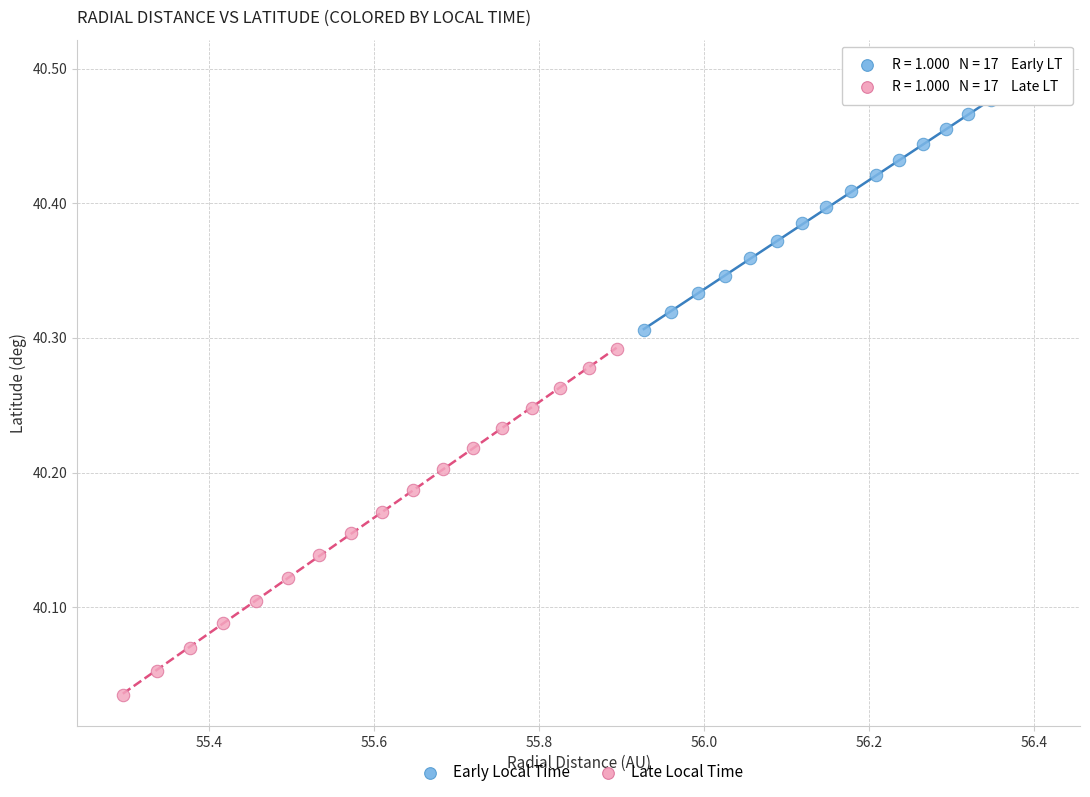

Which series contains the highest Y value?

Early Local Time